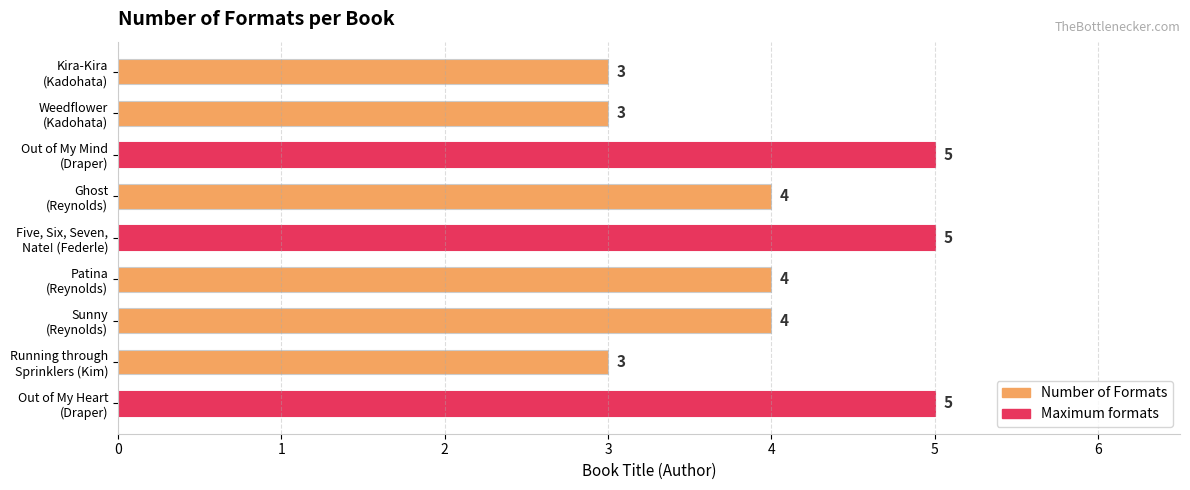

Count the values in the range 3 to 5.

9